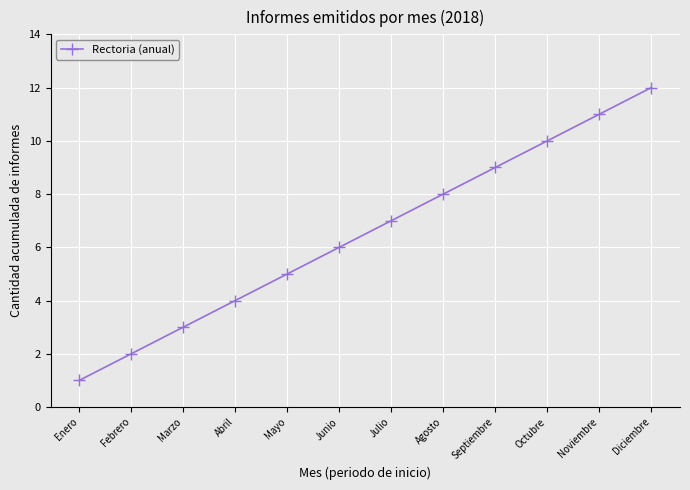

List the labels in order of value, largest first.

Diciembre, Noviembre, Octubre, Septiembre, Agosto, Julio, Junio, Mayo, Abril, Marzo, Febrero, Enero